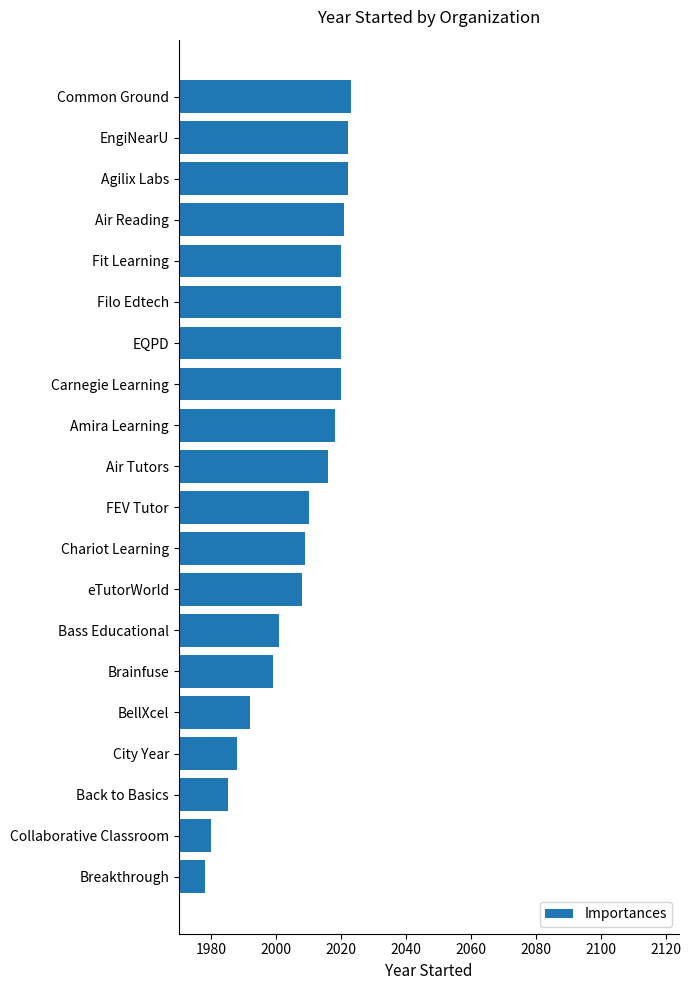

Reading top to bottom, list all the values displayed in this chart.

Common Ground=2023	EngiNearU=2022	Agilix Labs=2022	Air Reading=2021	Fit Learning=2020	Filo Edtech=2020	EQPD=2020	Carnegie Learning=2020	Amira Learning=2018	Air Tutors=2016	FEV Tutor=2010	Chariot Learning=2009	eTutorWorld=2008	Bass Educational=2001	Brainfuse=1999	BellXcel=1992	City Year=1988	Back to Basics=1985	Collaborative Classroom=1980	Breakthrough=1978